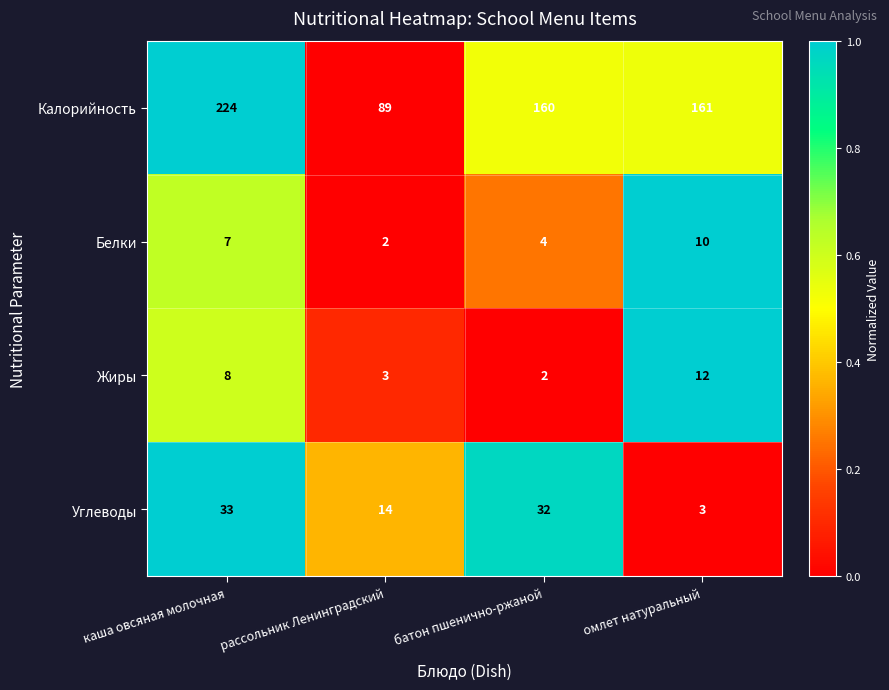

What is the difference between the maximum and minimum values in the Углеводы series?

30